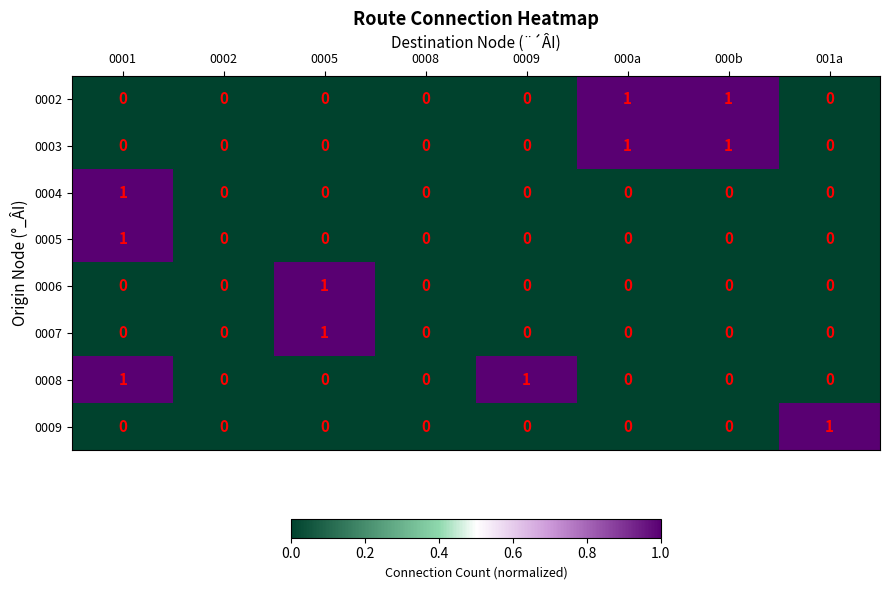

Count the 0005 values in the range 0 to 1.

8